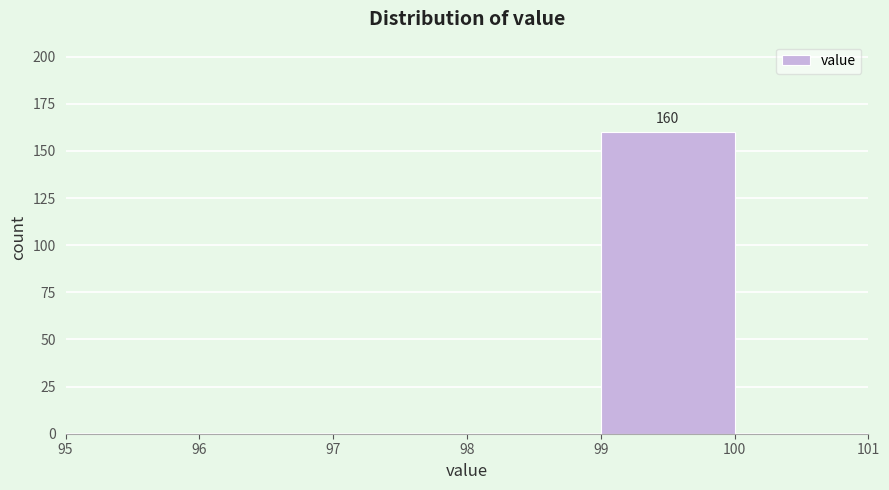

Which range on the x-axis has the tallest bar?

99 to 100